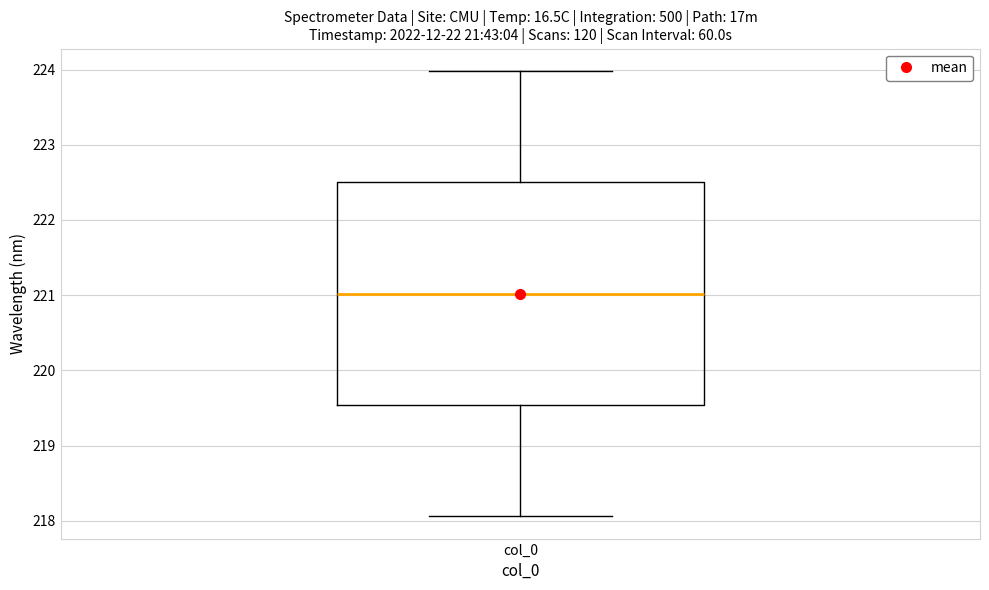

Read this box plot against the y-axis: the position of the median line, the range covered by the box, and the ends of both whiskers. The values are not printed on the chart, so give them approximately, as read against the axis.

median 221.0, box 219.5 to 222.5, whiskers 218.1 to 224.0